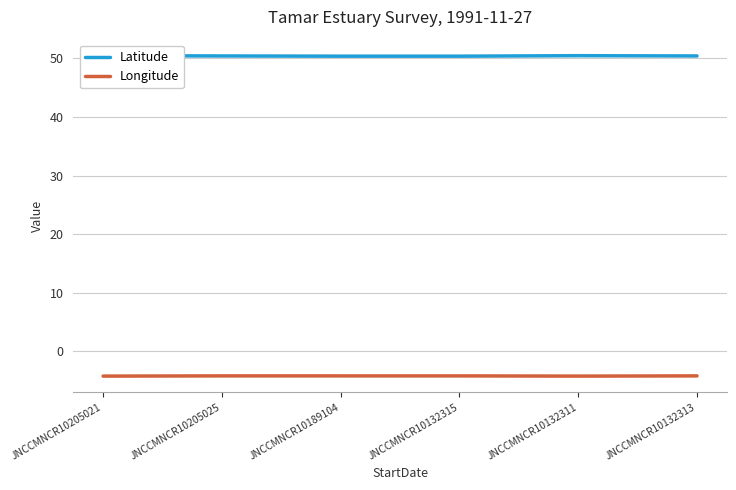

What value does the Longitude series have at JNCCMNCR10205025?

-4.2